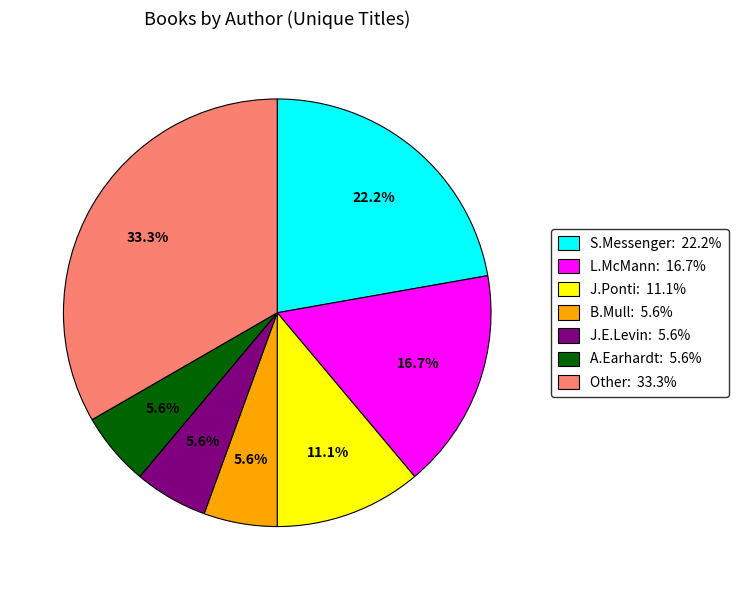

Is there any slice that represents more than half of the pie?

No